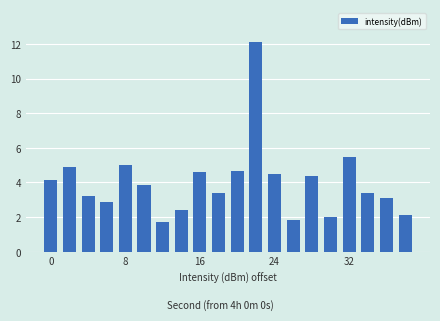

What is the sum of all values?

79.7